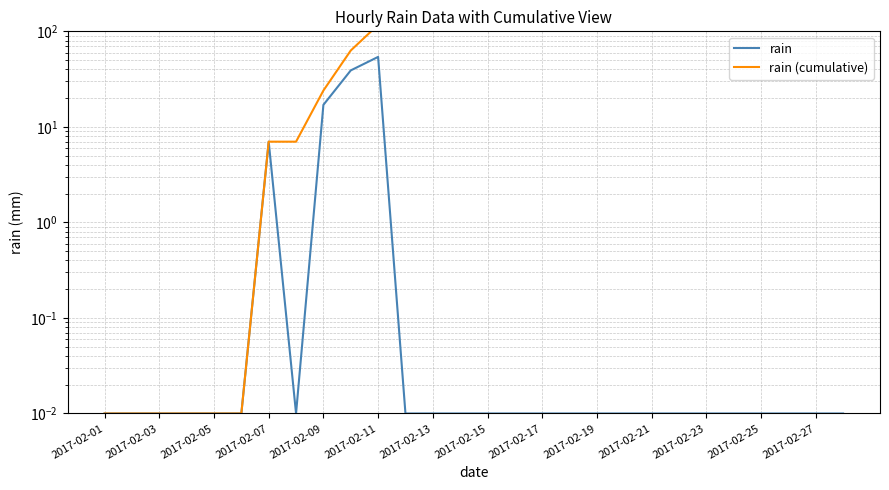

How many series are shown in this chart?

2